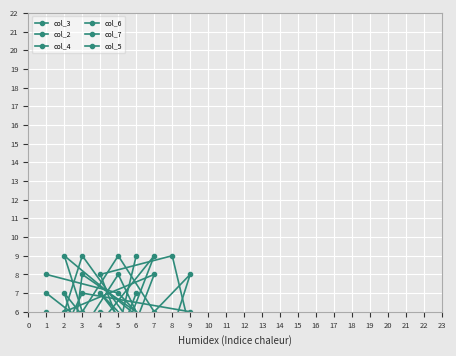

At how many categories does at least one series exceed 5?

9